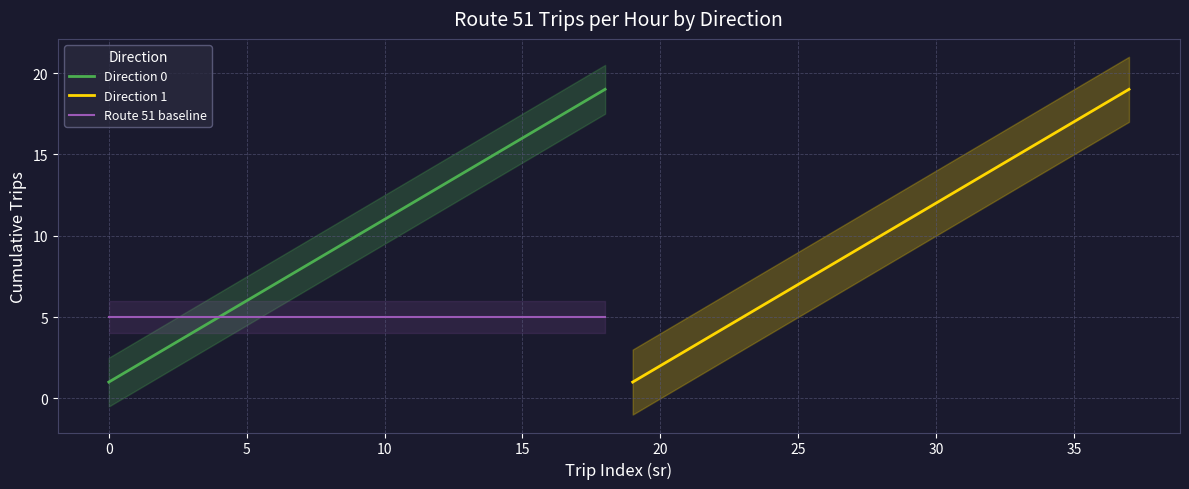

How many values in the Direction 1 series exceed 10?

9